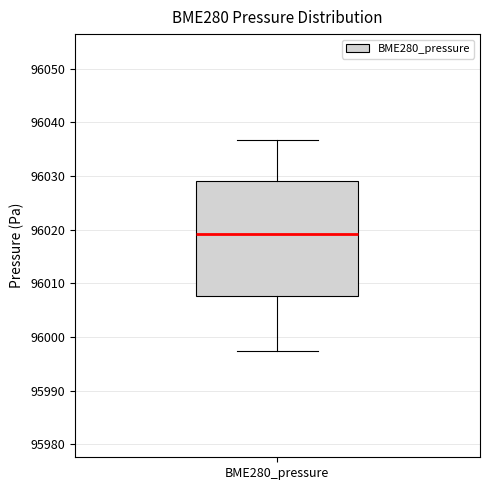

Where is the upper edge of the box for BME280_pressure on the y-axis? The values are not printed on the chart, so give them approximately, as read against the axis.

96029